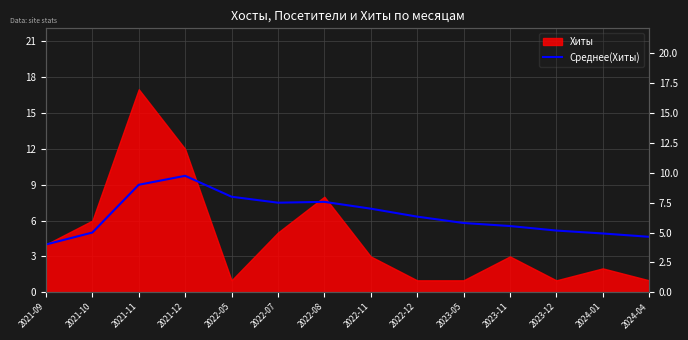

Reading right to left, extract all data points from this chart.

2024-04=4.6	2024-01=4.9	2023-12=5.2	2023-11=5.5	2023-05=5.8	2022-12=6.3	2022-11=7.0	2022-08=7.6	2022-07=7.5	2022-05=8.0	2021-12=9.8	2021-11=9.0	2021-10=5.0	2021-09=4.0